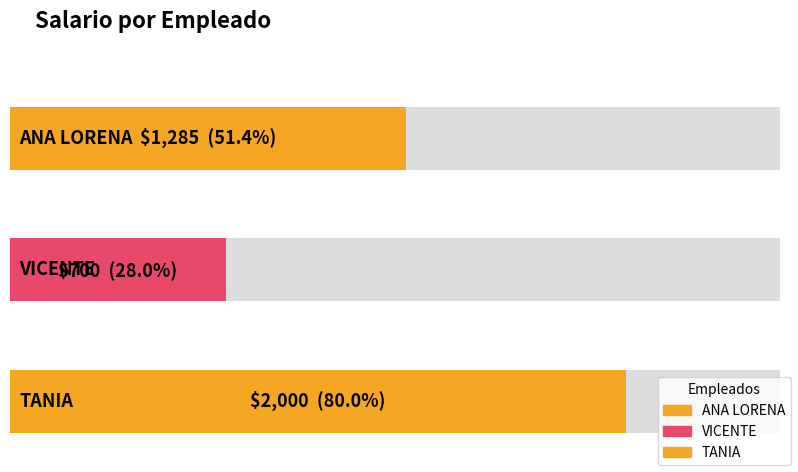

What is the difference between the second highest and minimum values?

585